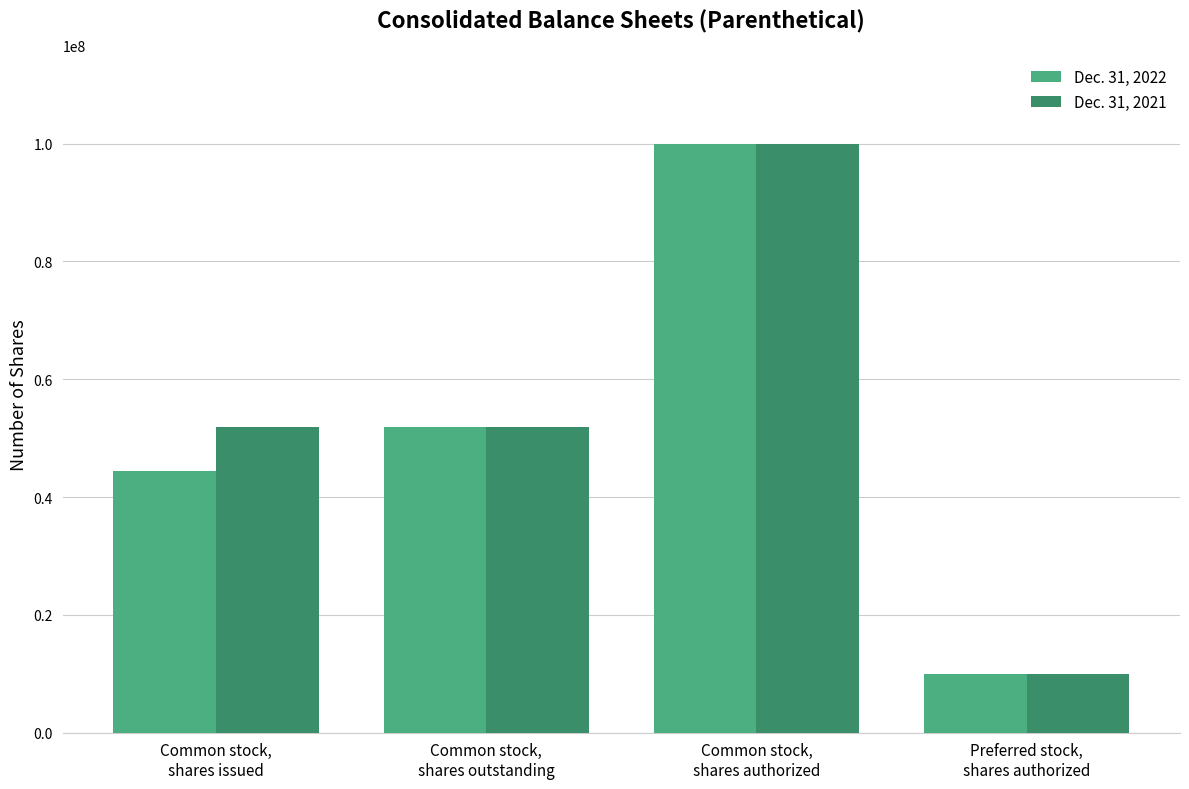

Is it true that Dec. 31, 2022 equals 51963377 at Common stock,
shares outstanding?

True